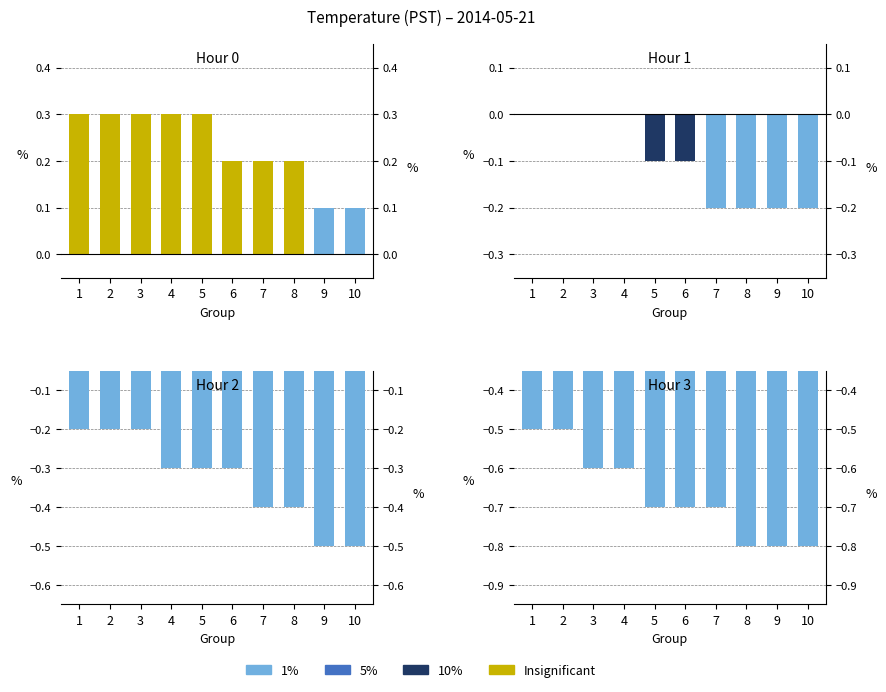

What is the total value across all series at 2?

-0.4